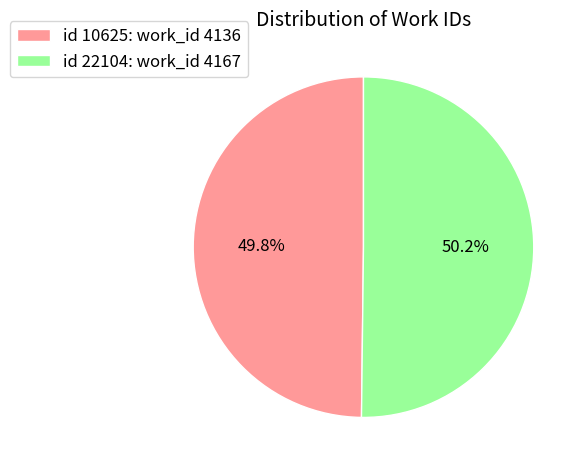

Is there any slice that represents more than half of the pie?

Yes